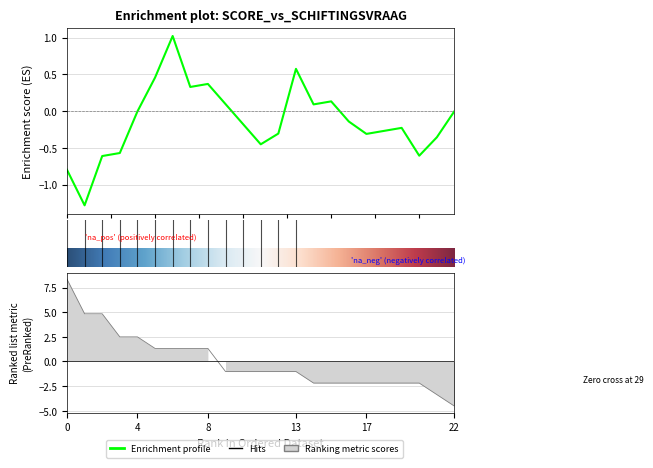

Is this an area chart (filled region under the line)?

No